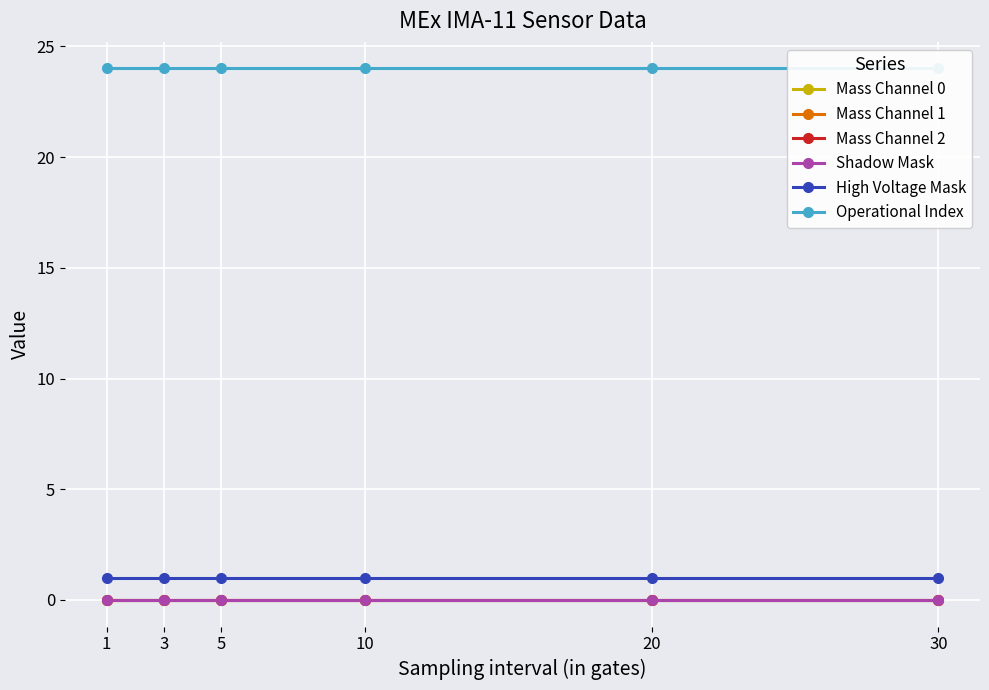

Between 3 and 20, which series saw the biggest shift?

Mass Channel 0